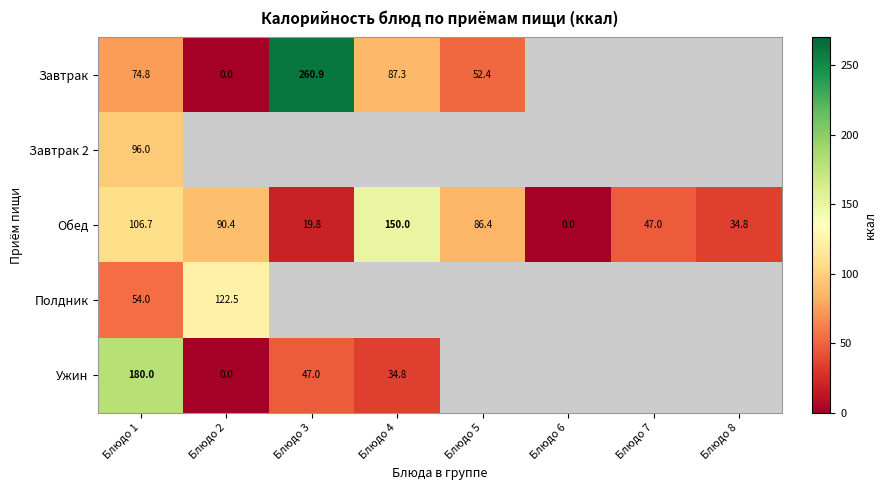

At how many categories does at least one series exceed 92?

4